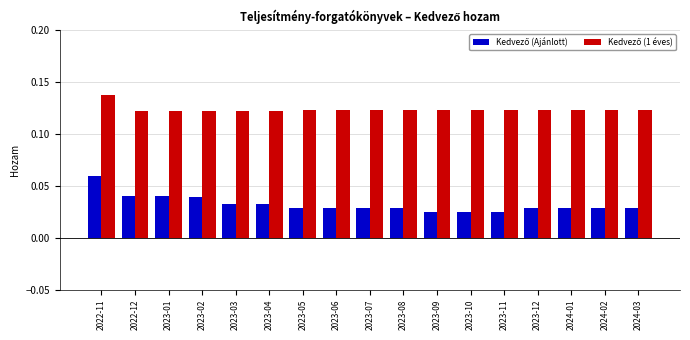

Is it true that Kedvező (1 éves) equals 0.2 at 2023-04?

False